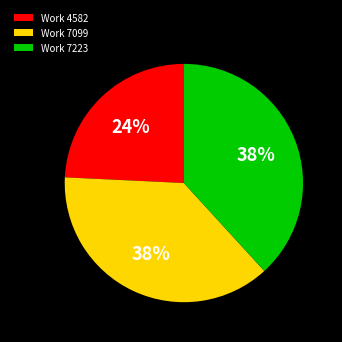

What percentage is the Work 4582 slice, to the nearest percent?

24%